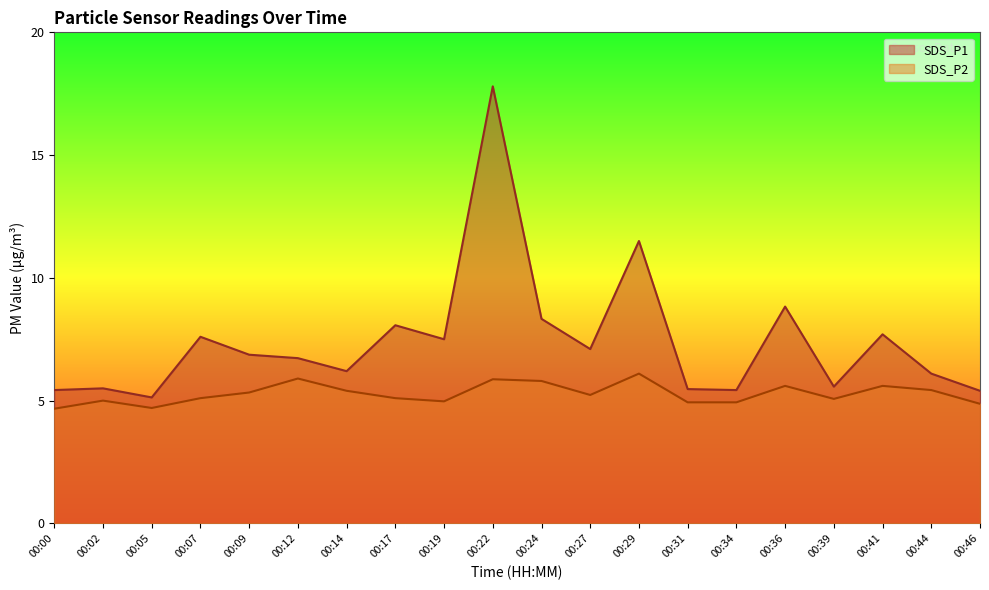

Reading left to right, transcribe all the data shown in this chart.

SDS_P1: 5.4	5.5	5.1	7.6	6.9	6.7	6.2	8.1	7.5	17.8	8.3	7.1	11.5	5.5	5.4	8.8	5.6	7.7	6.1	5.4
SDS_P2: 4.7	5.0	4.7	5.1	5.3	5.9	5.4	5.1	5.0	5.9	5.8	5.2	6.1	4.9	4.9	5.6	5.1	5.6	5.4	4.9